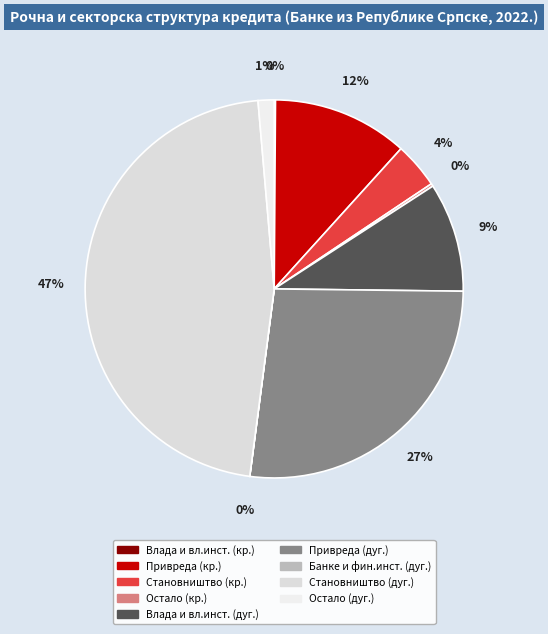

Count the number of slices in the pie.

9